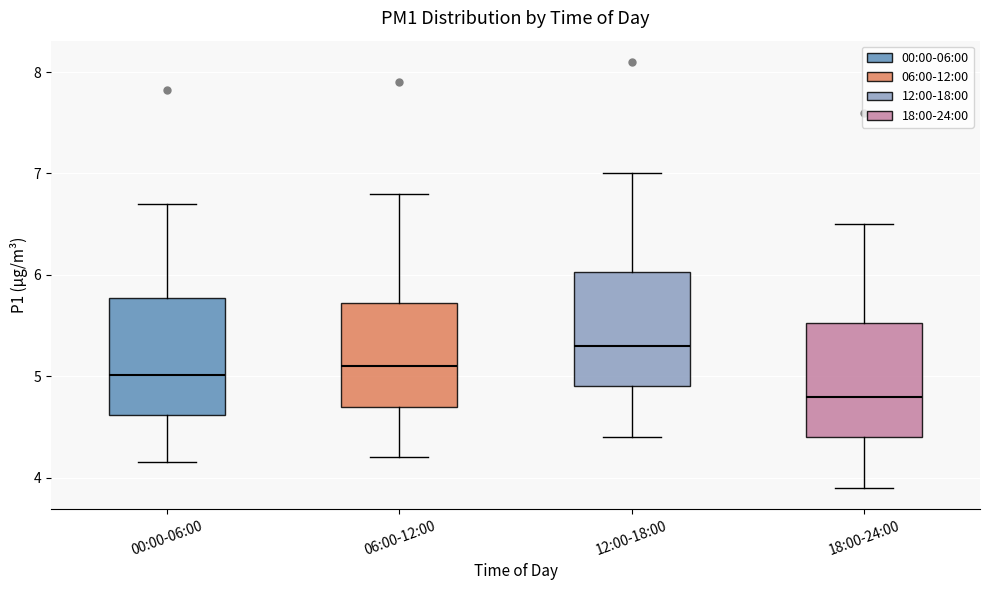

Where does the upper whisker of the box for 00:00-06:00 end on the y-axis? The values are not printed on the chart, so give them approximately, as read against the axis.

6.7